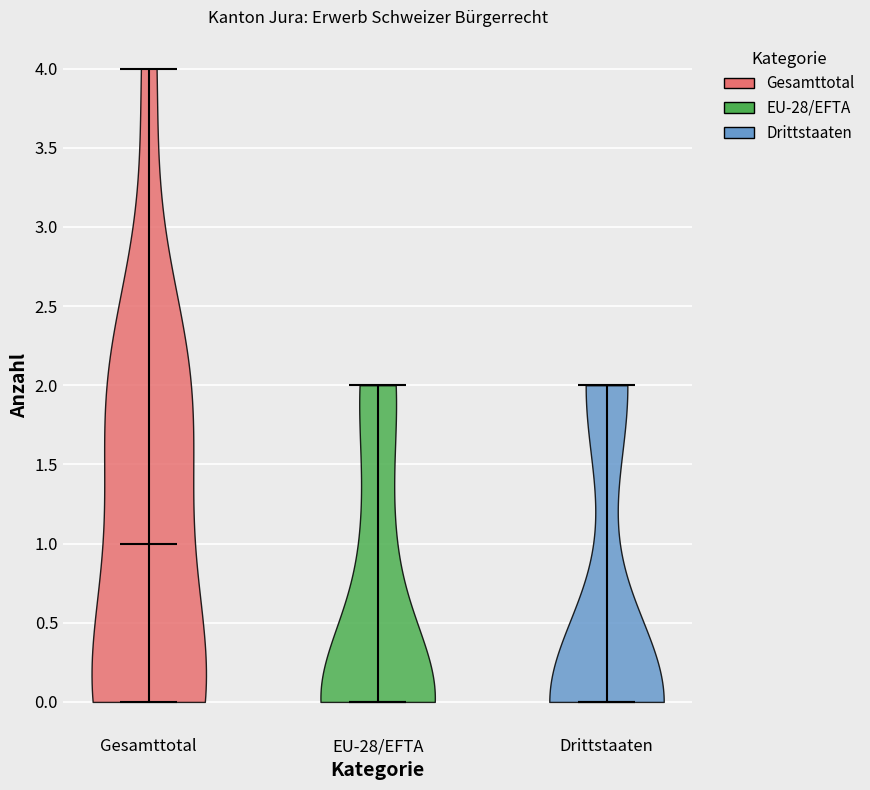

What is the lowest point the violin for Gesamttotal reaches on the y-axis? The values are not printed on the chart, so give them approximately, as read against the axis.

0